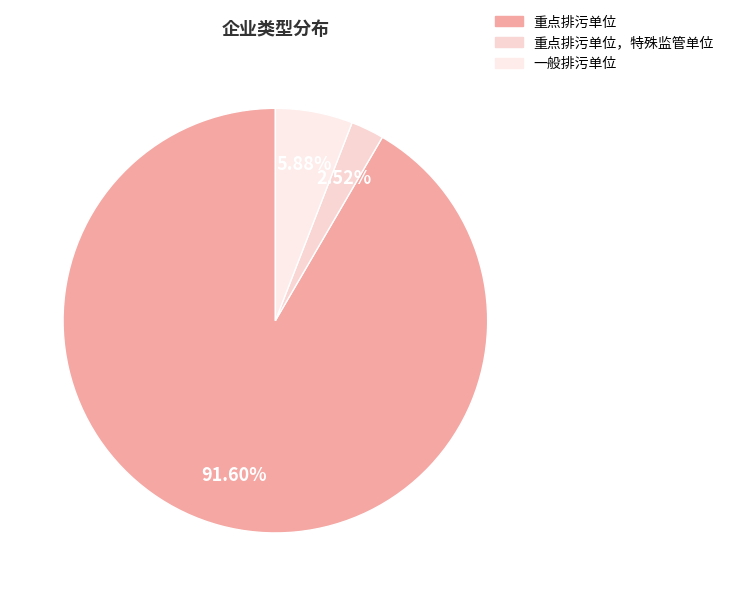

What is the total percentage of 一般排污单位 and 重点排污单位?

97.5%